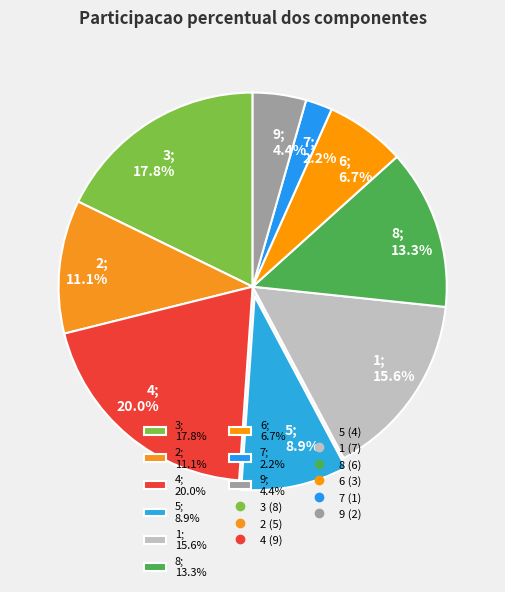

Do 6 and 1 together represent more than half of the pie?

No